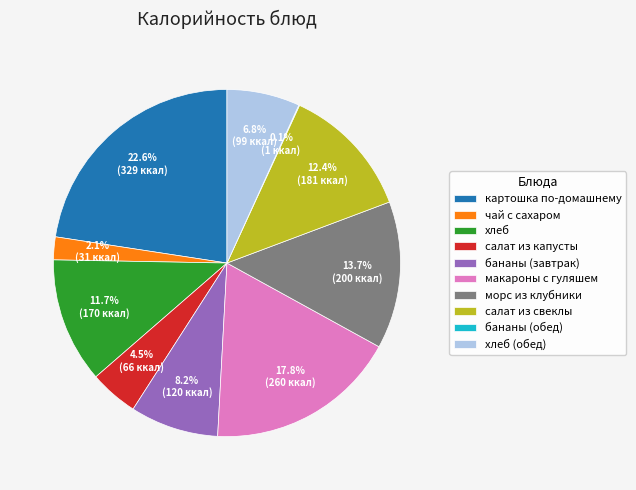

Does чай с сахаром account for over 50% of the chart?

No